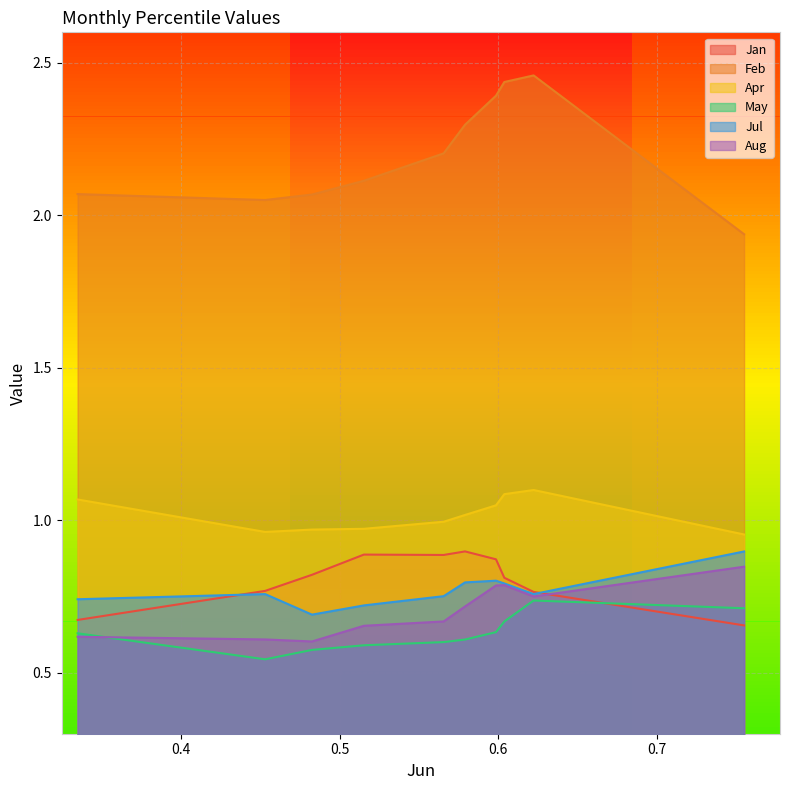

What is the spread (max minus min) of values at pct95?

1.5